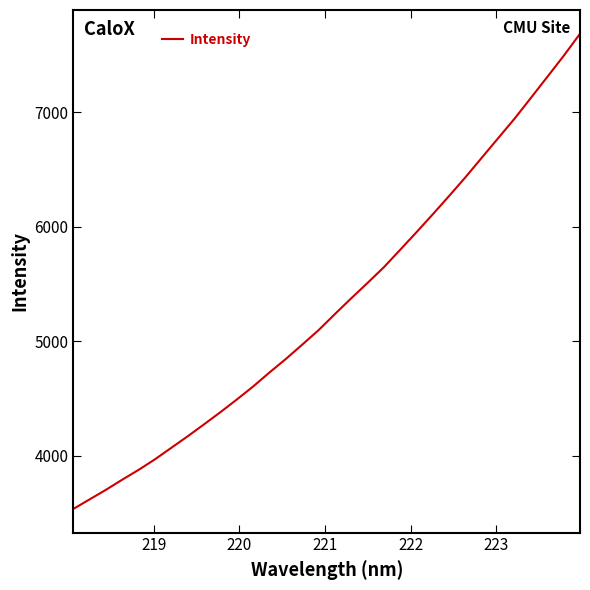

What is the greatest value displayed?

7686.8